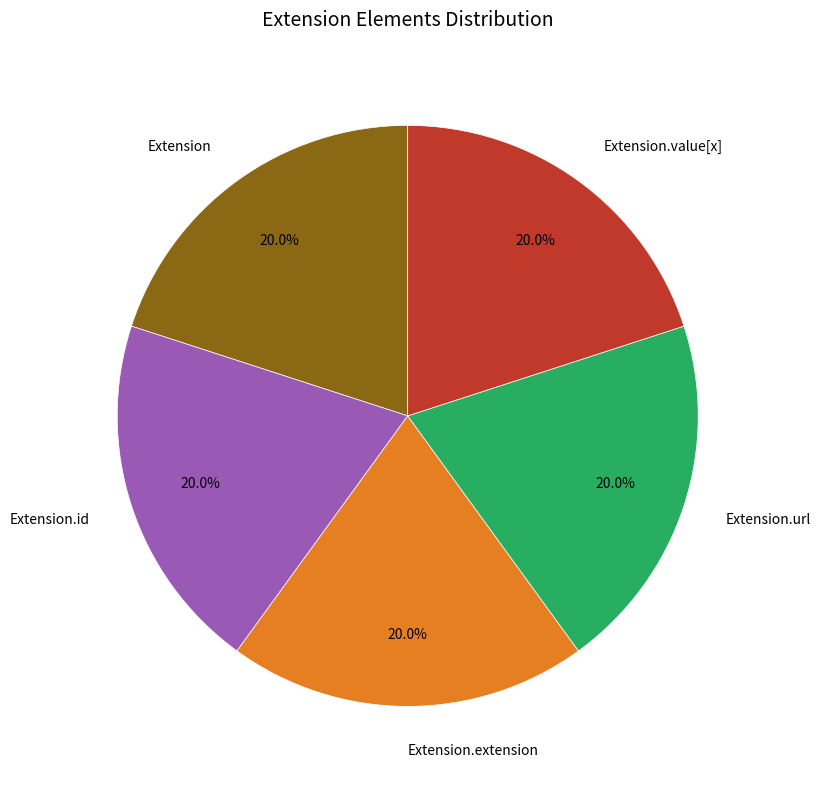

Is Extension.url the majority of the pie?

No